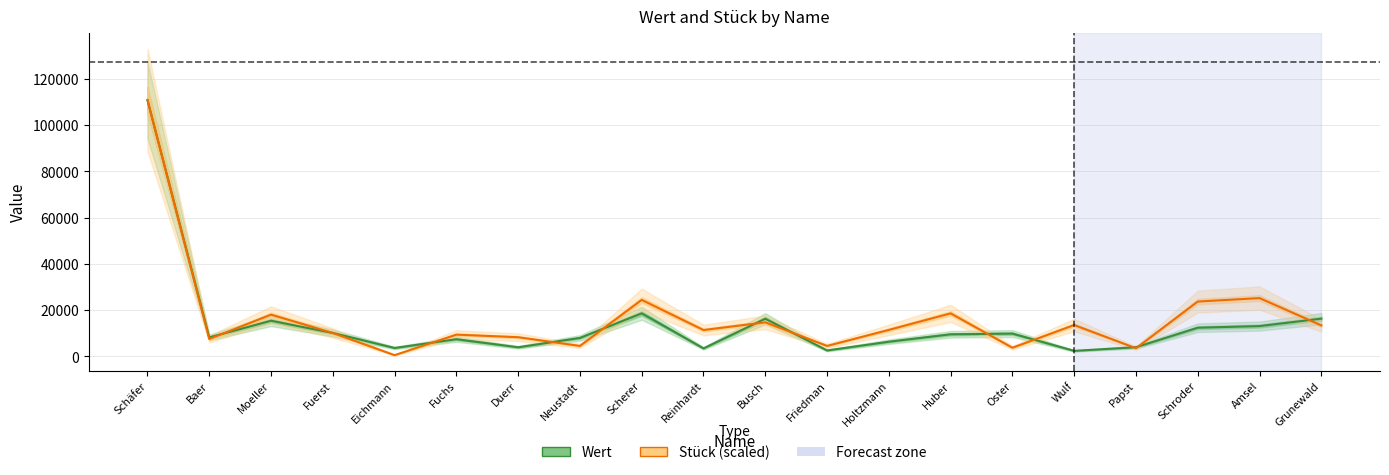

Reading left to right, list all the values displayed in this chart.

Wert: Schäfer=110800.0	Baer=8232.2	Moeller=15423.6	Fuerst=10138.2	Eichmann=3656.0	Fuchs=7441.0	Duerr=3958.0	Neustadt=7998.0	Scherer=18625.0	Reinhardt=3481.0	Busch=16286.0	Friedman=2587.0	Holtzmann=6363.0	Huber=9568.0	Oster=9873.0	Wulf=2408.0	Papst=3978.0	Schroder=12409.0	Amsel=13112.0	Grunewald=16334.0
Stück (scaled): Schäfer=110800.0	Baer=7534.4	Moeller=18060.4	Fuerst=10138.2	Eichmann=554.0	Fuchs=9418.0	Duerr=8310.0	Neustadt=4542.8	Scherer=24431.4	Reinhardt=11412.4	Busch=14736.4	Friedman=4542.8	Holtzmann=11467.8	Huber=18614.4	Oster=3767.2	Wulf=13573.0	Papst=3545.6	Schroder=23711.2	Amsel=25207.0	Grunewald=13406.8